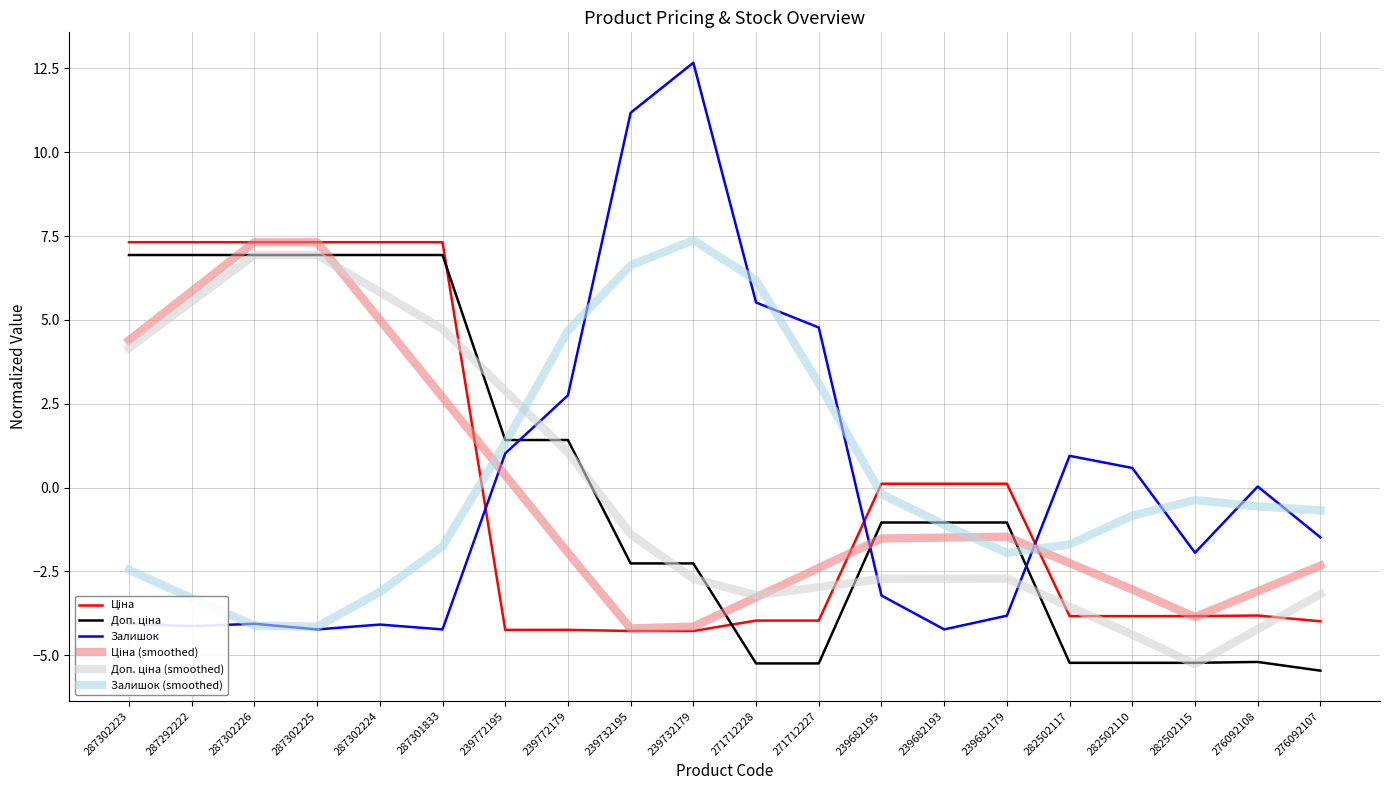

Which series has the largest range (max minus min)?

Залишок